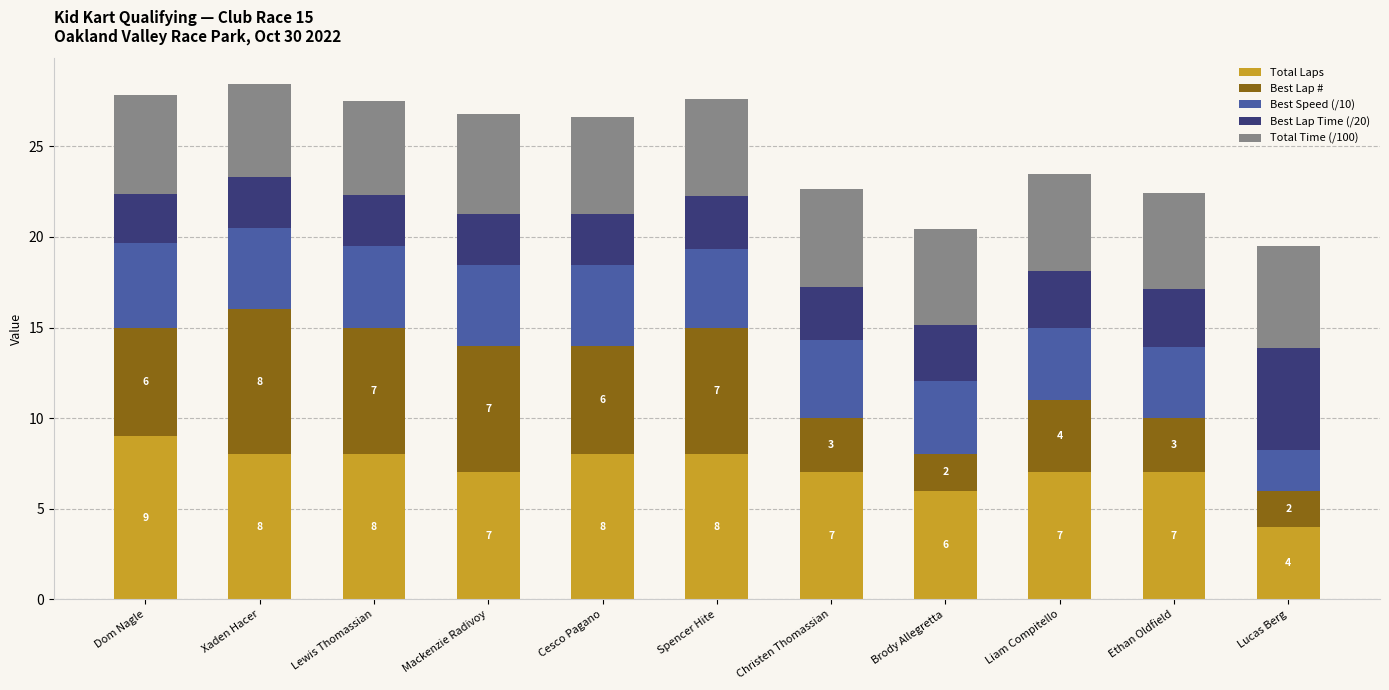

What is the maximum value for Total Laps?

9.0